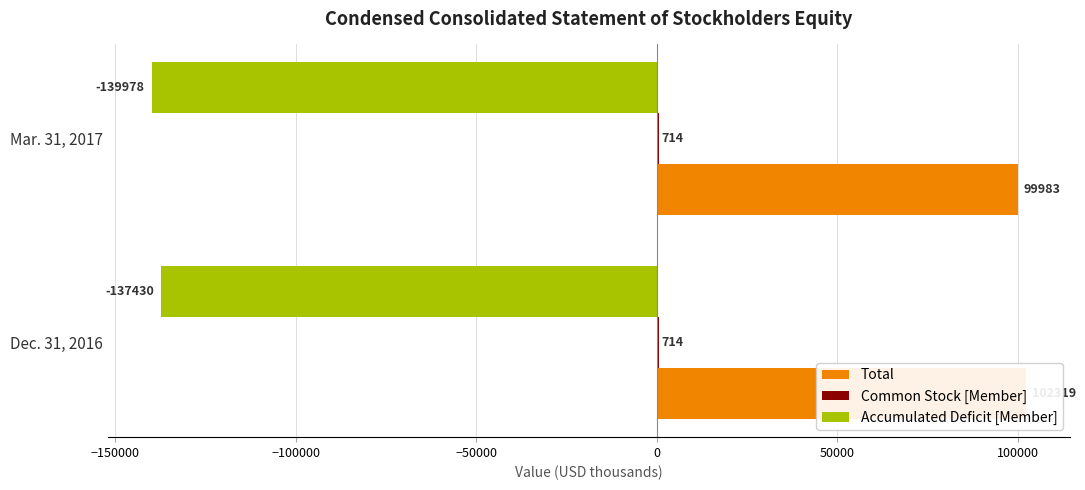

Rank the series at −200000 from lowest to highest value.

Accumulated Deficit [Member], Common Stock [Member], Total